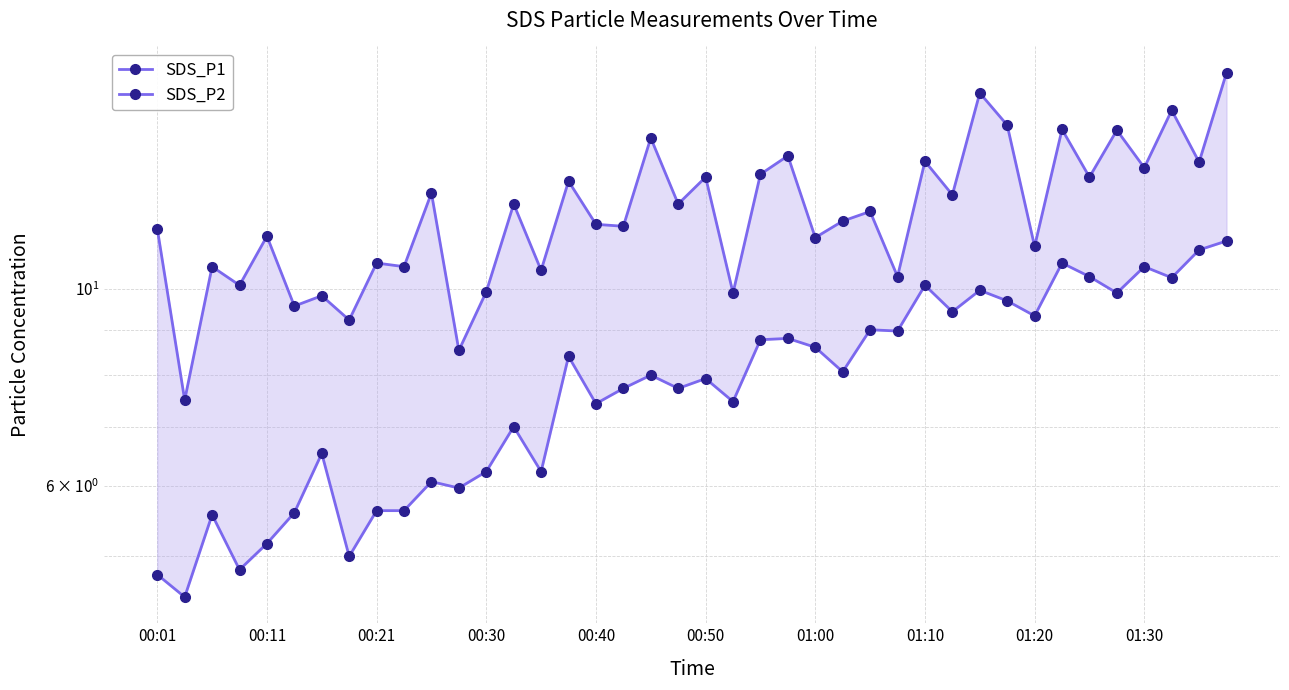

True or false: SDS_P2 and SDS_P1 cross at least once.

False